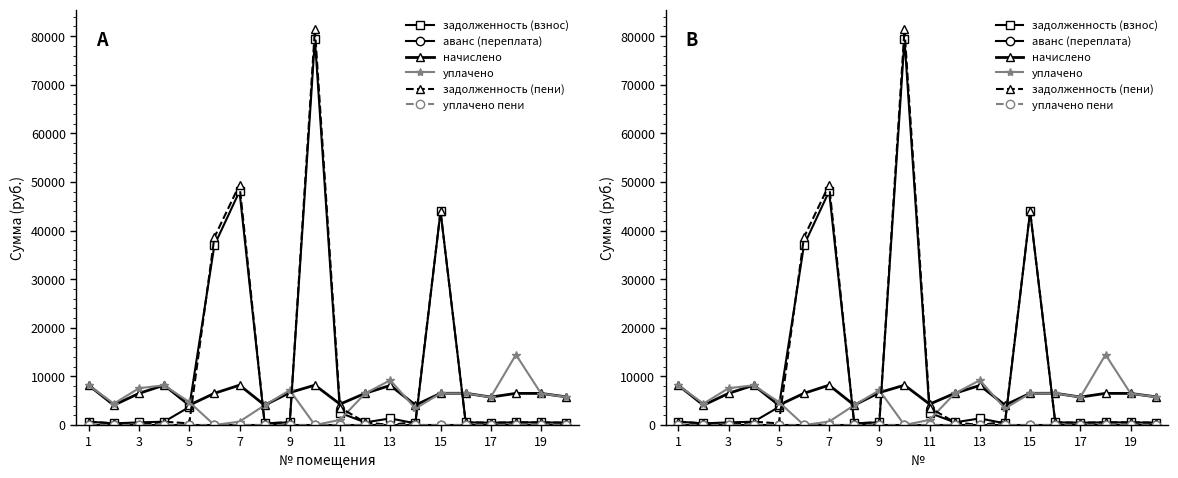

What is the sum of the начислено values at 17 and 18?

13013.8